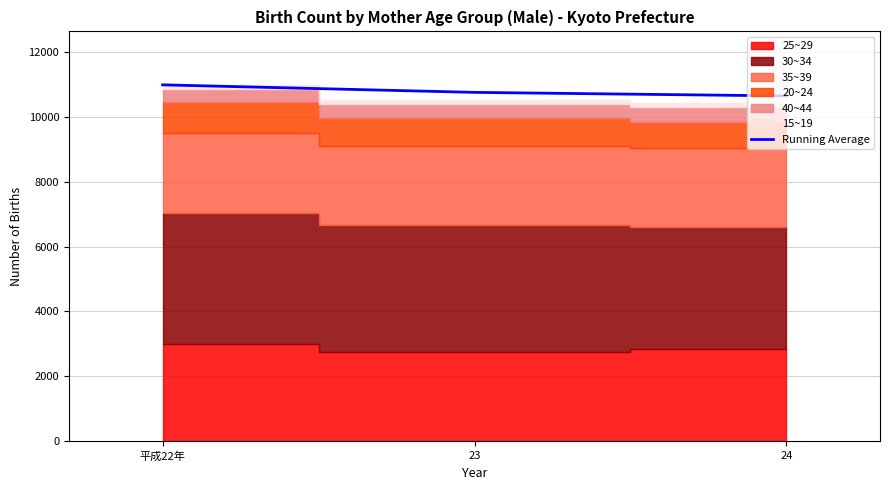

What is the change in value from 平成22年 to 24?

-342